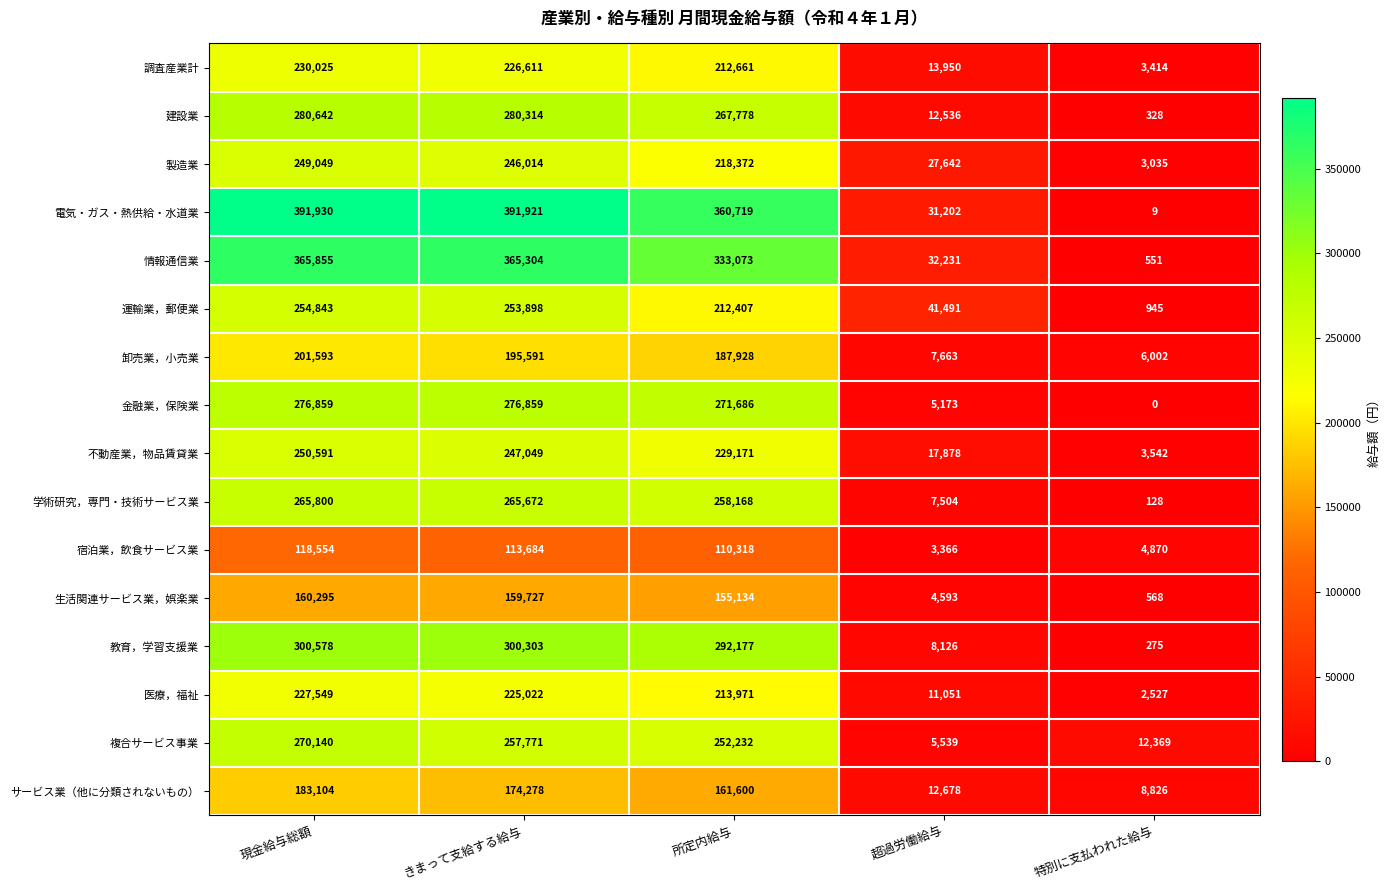

What is the sum of all 複合サービス事業 values?

798051